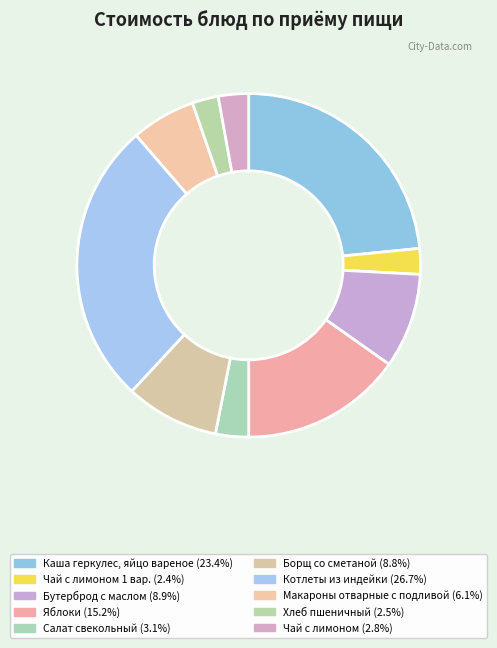

Rank the categories by value from highest to lowest.

Котлеты из индейки, Каша геркулес, яйцо вареное, Яблоки, Бутерброд с маслом, Борщ со сметаной, Макароны отварные с подливой, Салат свекольный, Чай с лимоном, Хлеб пшеничный, Чай с лимоном 1 вар.